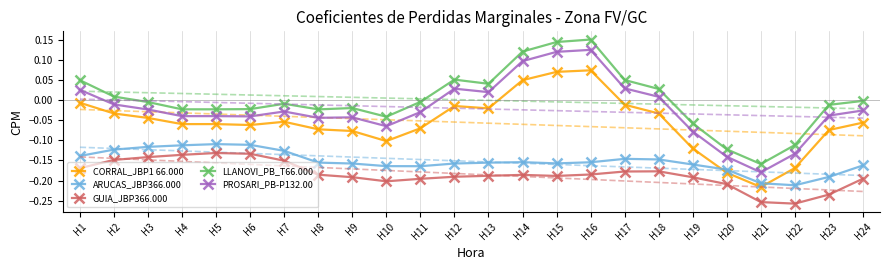

What is the highest value of the LLANOVI_PB_T66.000 series?

0.2